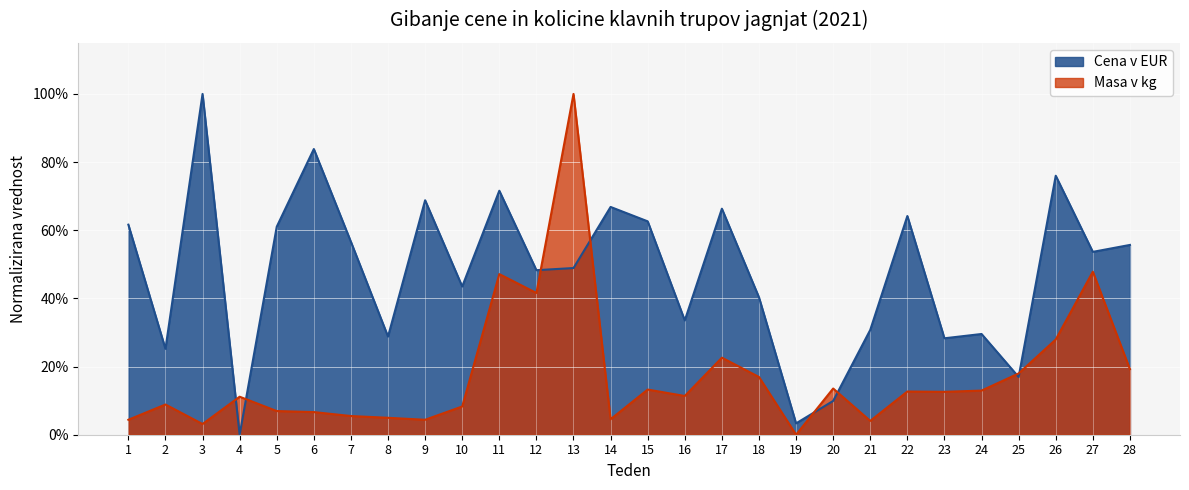

Where is Masa v kg nearest to the value 0?

19